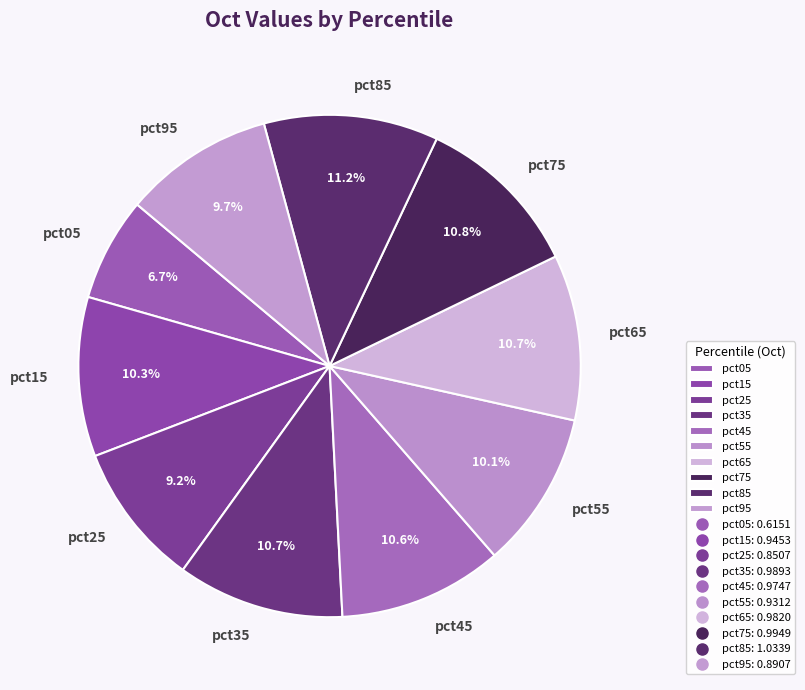

To the nearest percent, what is the average slice percentage?

10%